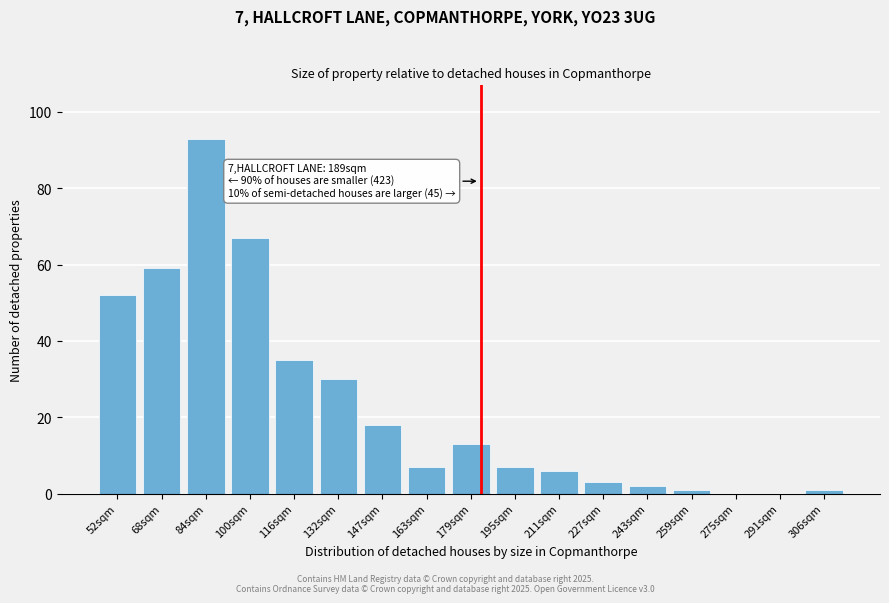

Reading left to right, extract all data points from this chart.

52sqm=52	68sqm=59	84sqm=93	100sqm=67	116sqm=35	132sqm=30	147sqm=18	163sqm=7	179sqm=13	195sqm=7	211sqm=6	227sqm=3	243sqm=2	259sqm=1	275sqm=0	291sqm=0	306sqm=1